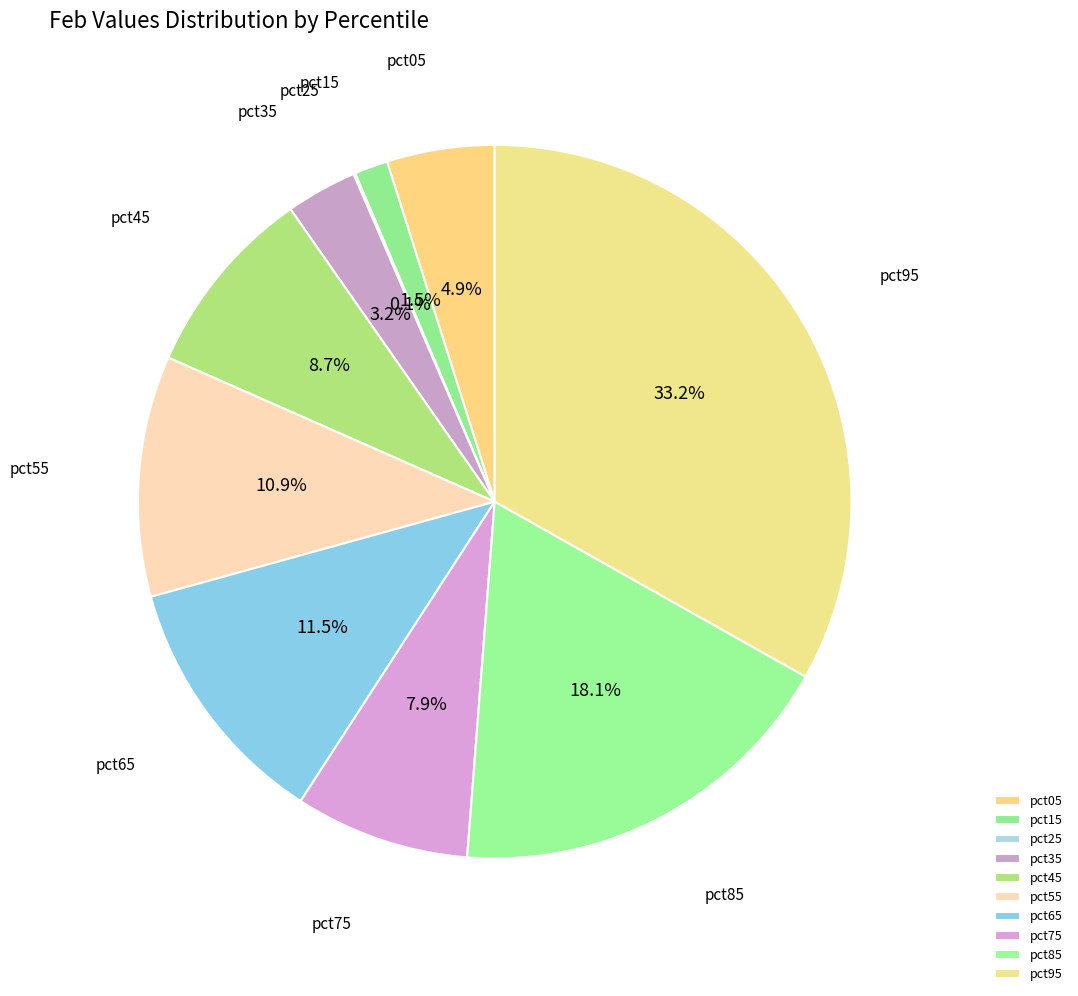

To the nearest percent, what portion does pct45 represent?

9%